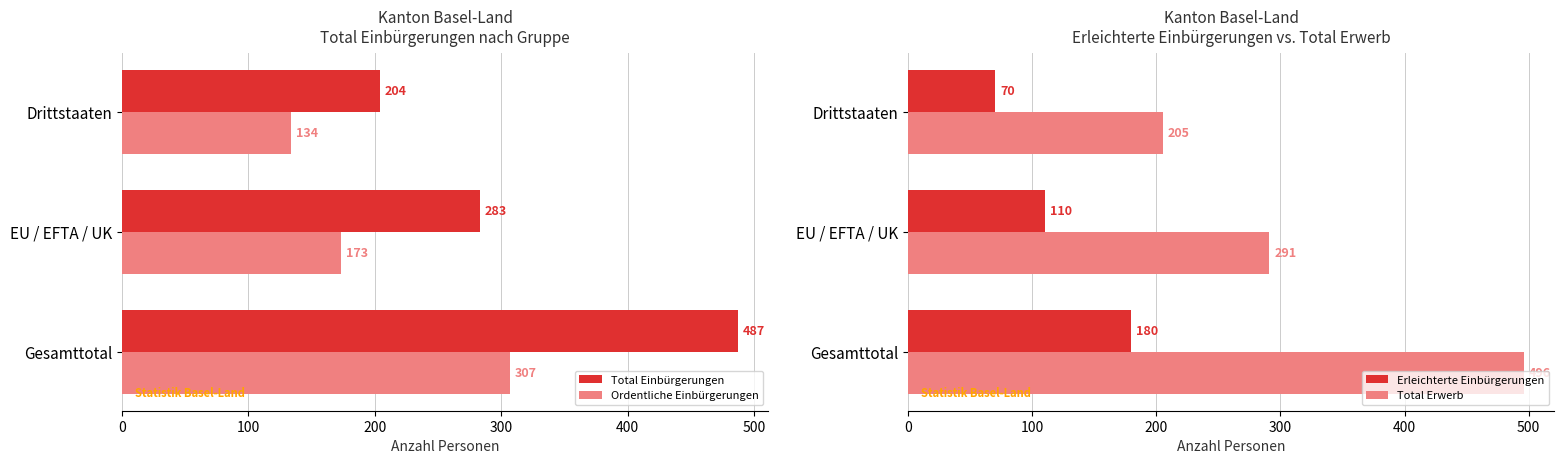

What is the value of the Erleichterte Einbürgerungen bar at the 1st from the left?

180